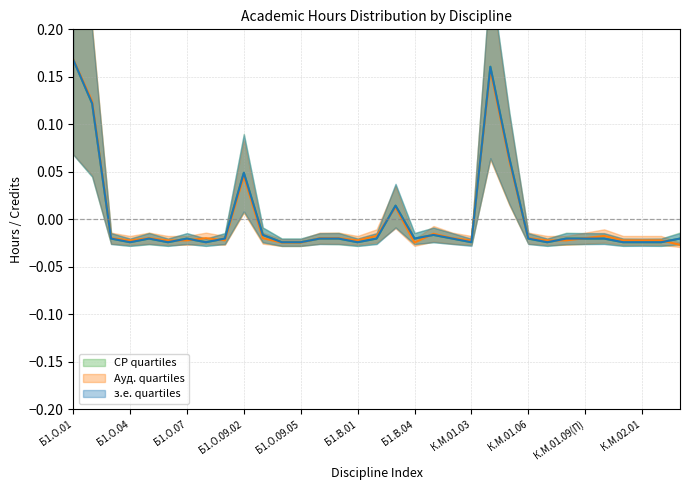

What are all the series names shown in the legend?

Ауд., СР, з.е.